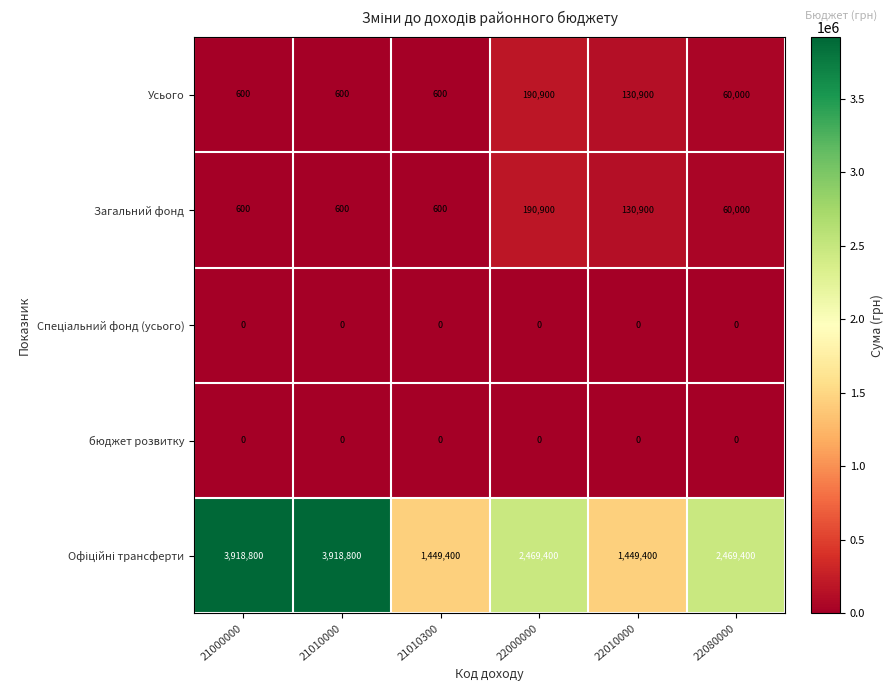

What is the greatest value displayed?

3918800